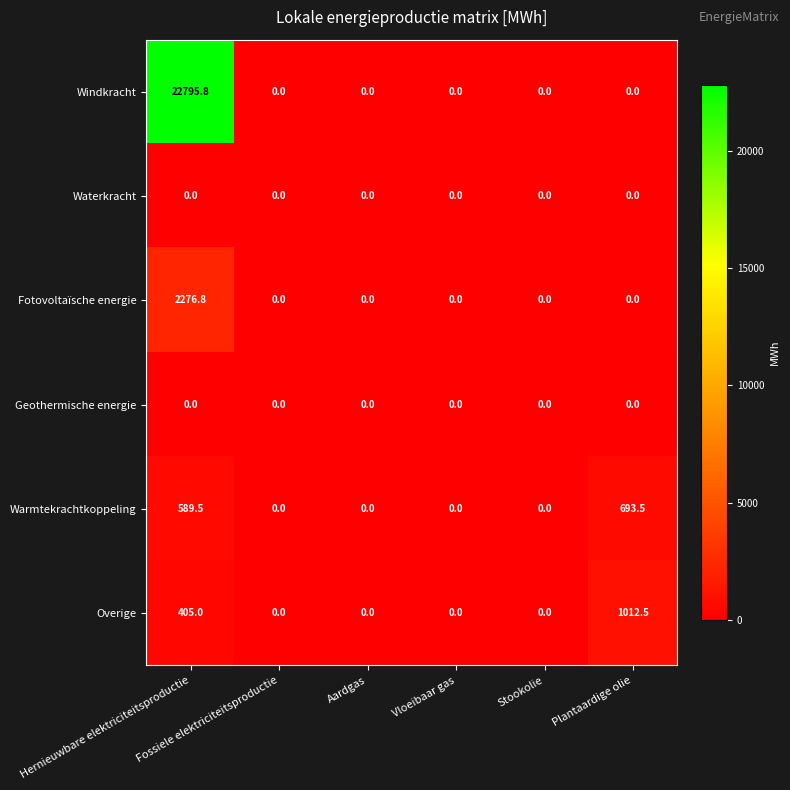

Which series has the largest range (max minus min)?

Windkracht